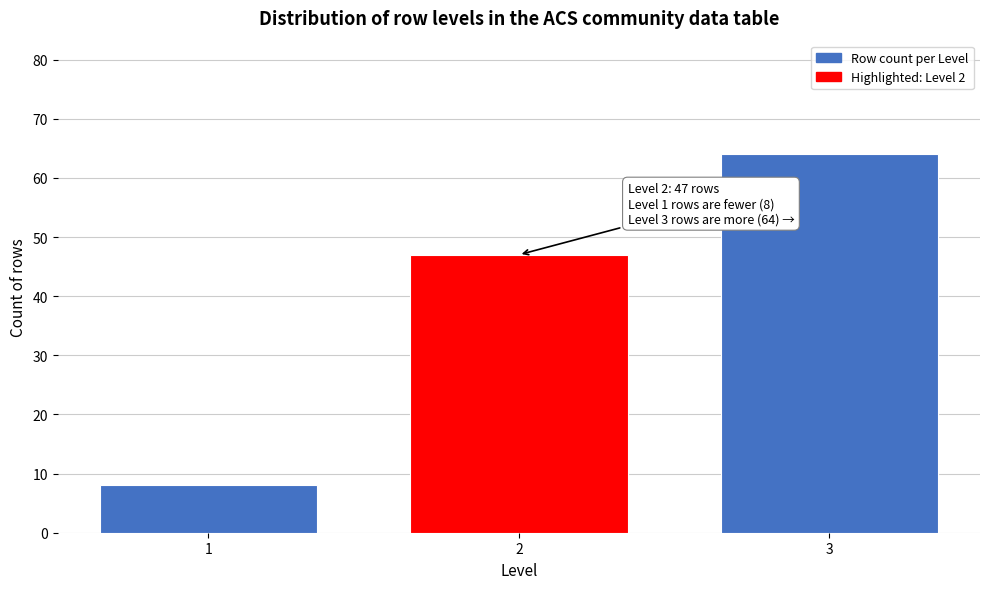

Reading left to right, what are all the values shown in this chart?

8	47	64